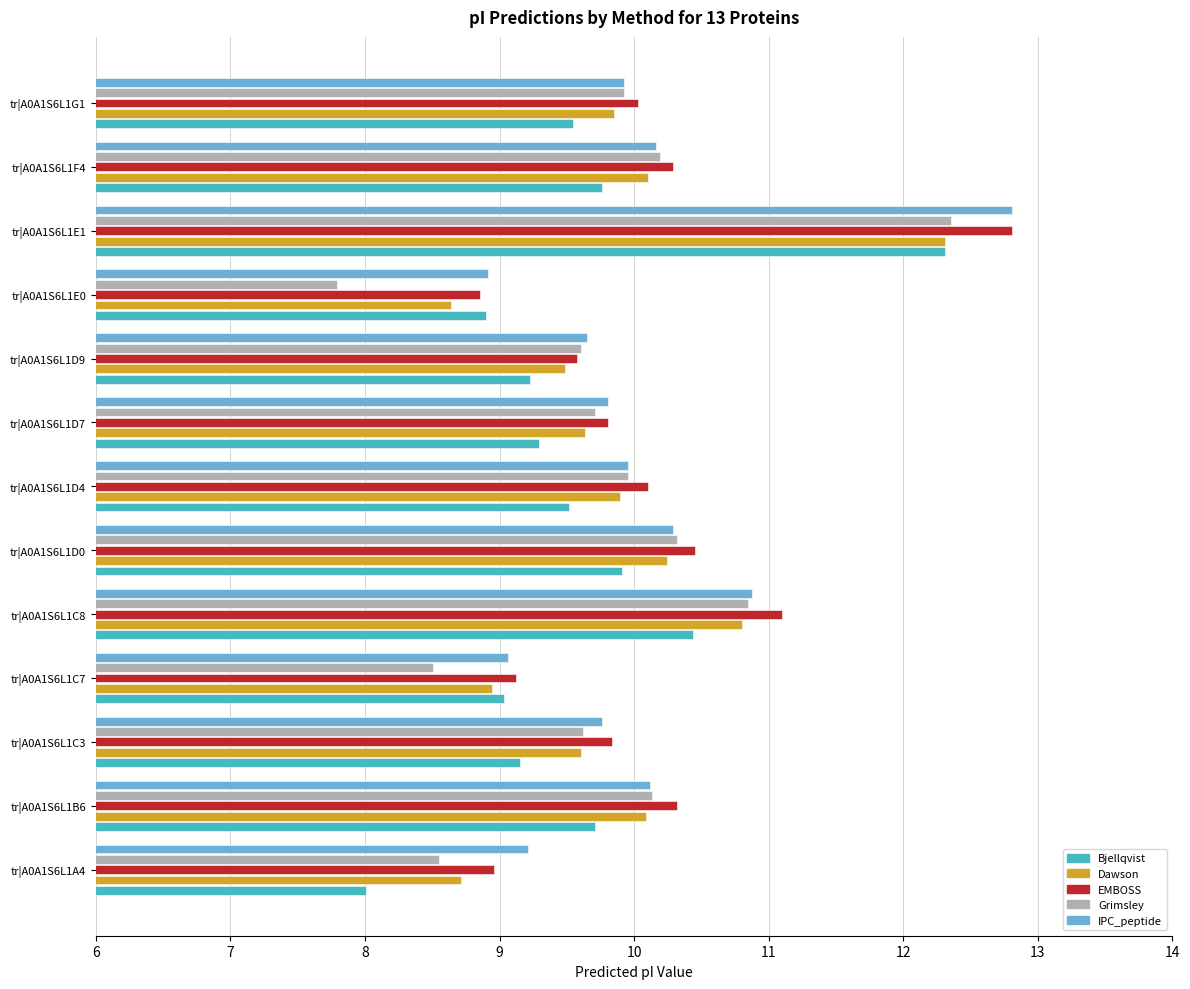

How many data points in Dawson are above 9?

10